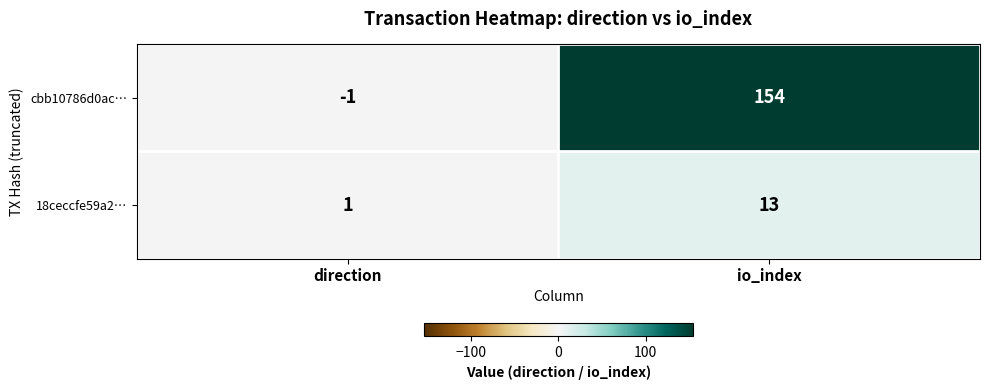

What is the sum of all cbb10786d0ac… values?

153